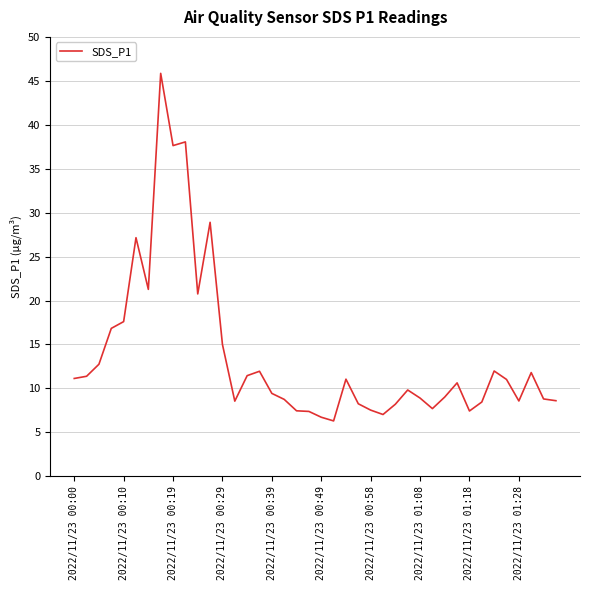

What is the greatest value displayed?

45.9